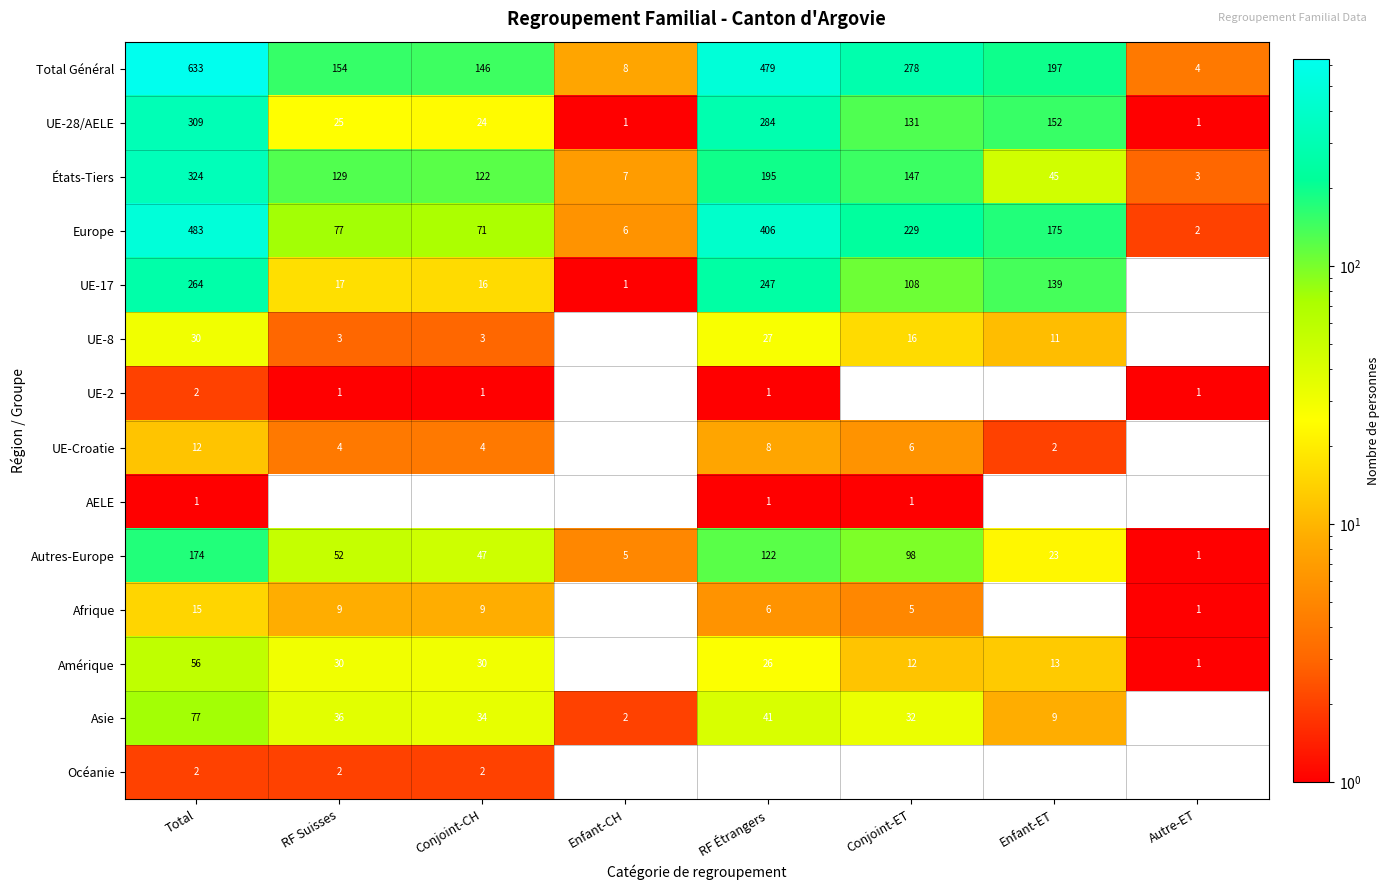

Which category has the highest value in the États-Tiers series?

Total